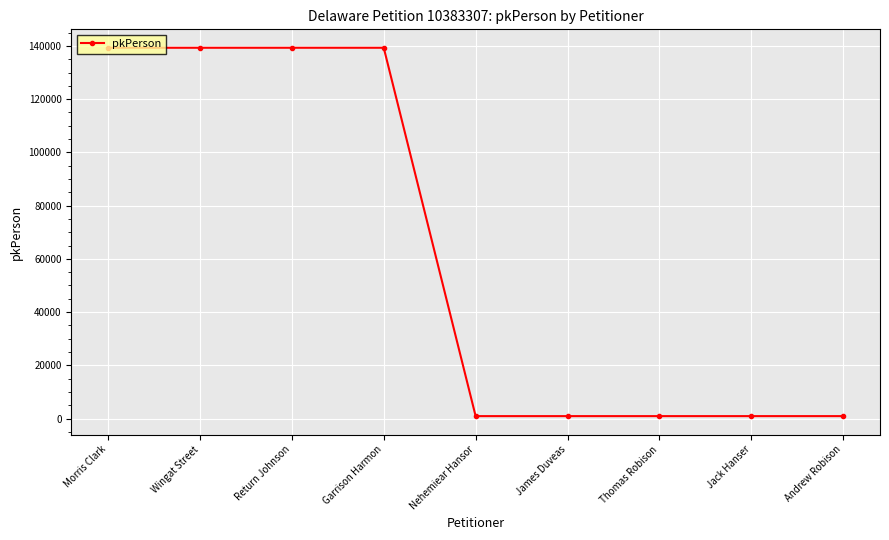

What is the label of the 5th point from the right?

Nehemiear Hansor